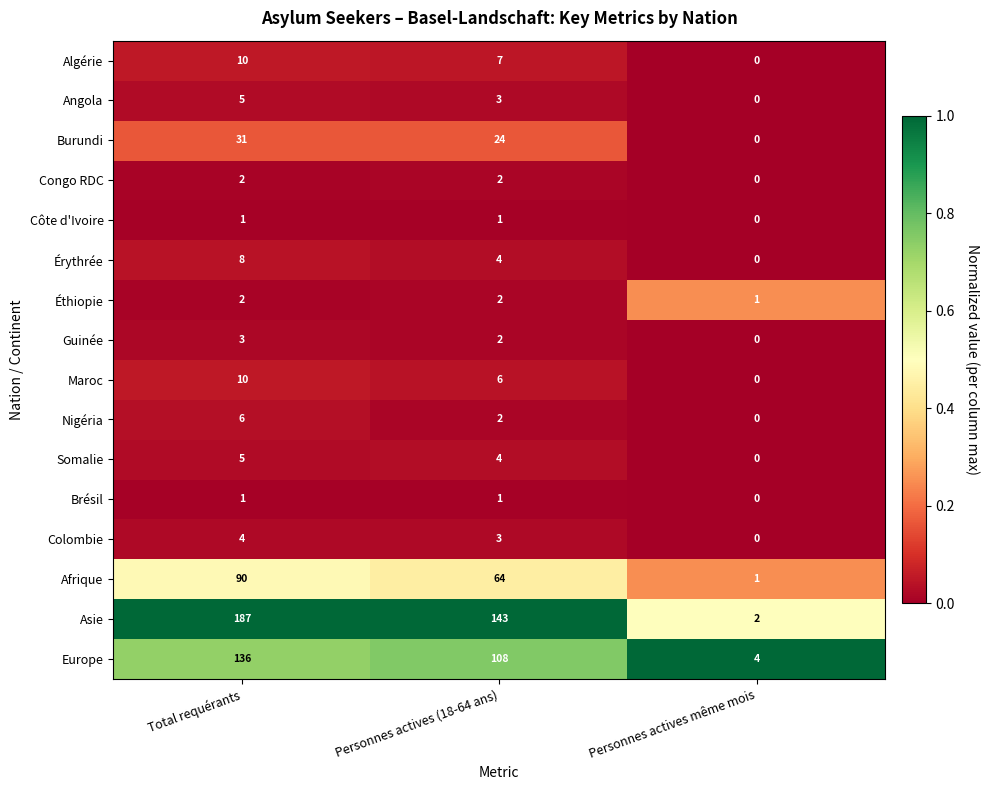

Which series has the widest spread of values?

Asie